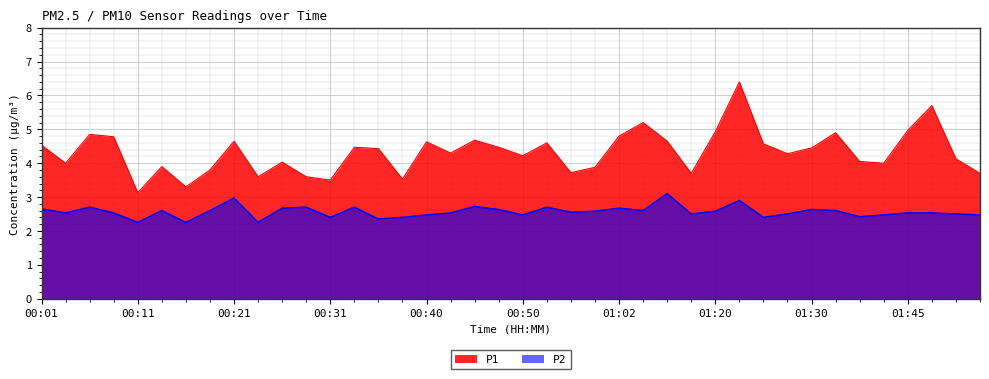

At which label is P2 closest to 2?

00:11